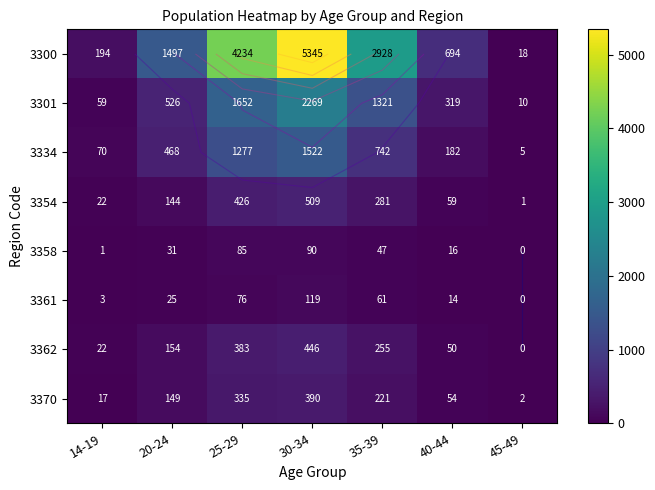

At 40-44, list the series in order from largest to smallest.

3300, 3301, 3334, 3354, 3370, 3362, 3358, 3361